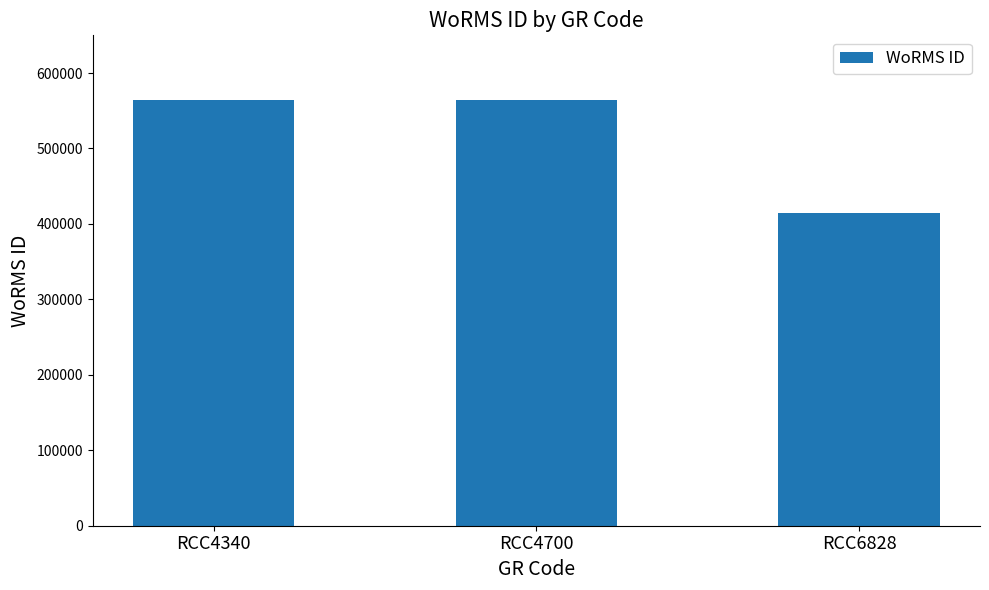

Which category has the lowest value across all series?

RCC6828